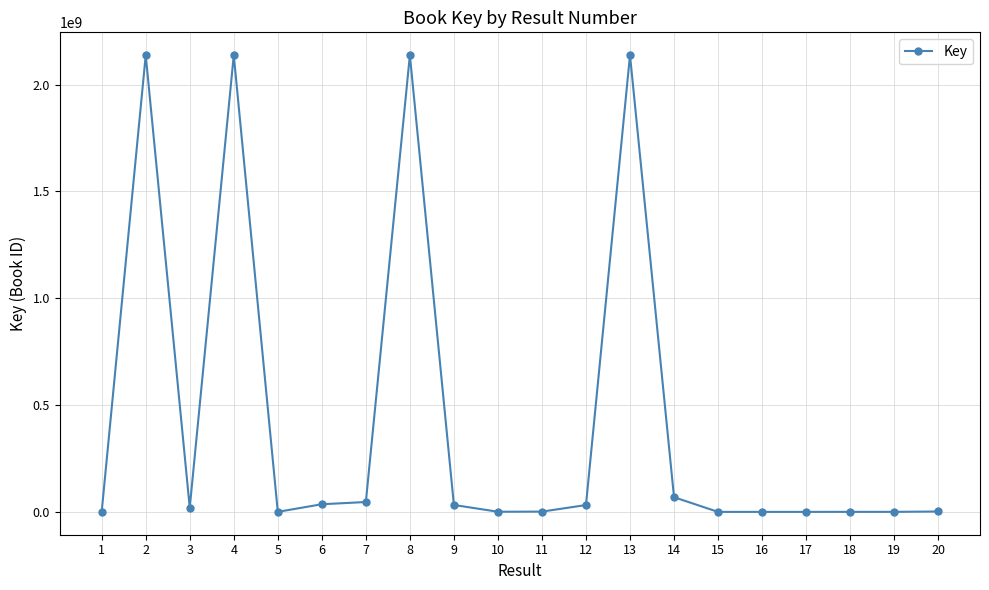

What is the approximate value at 16?

8049